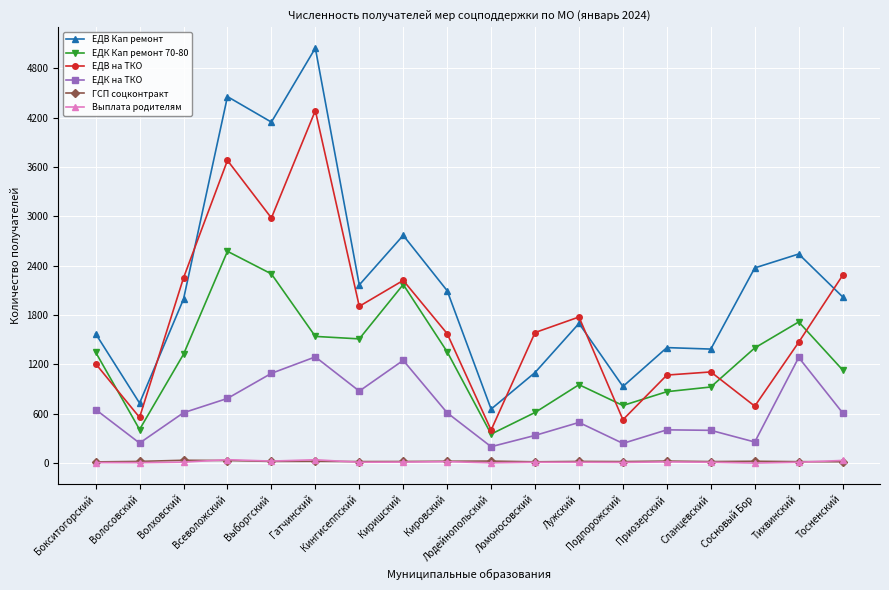

What is the difference between the maximum and second lowest values in the ЕДК на ТКО series?

1052